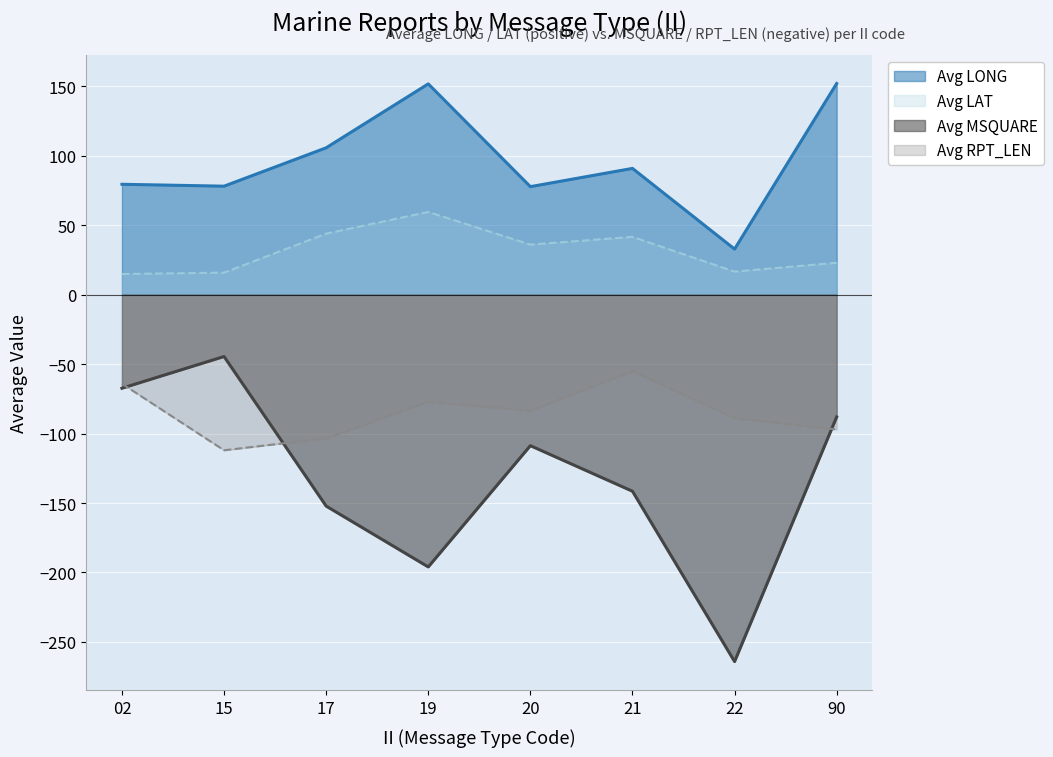

Between 02 and 17, which series saw the biggest shift?

Avg MSQUARE